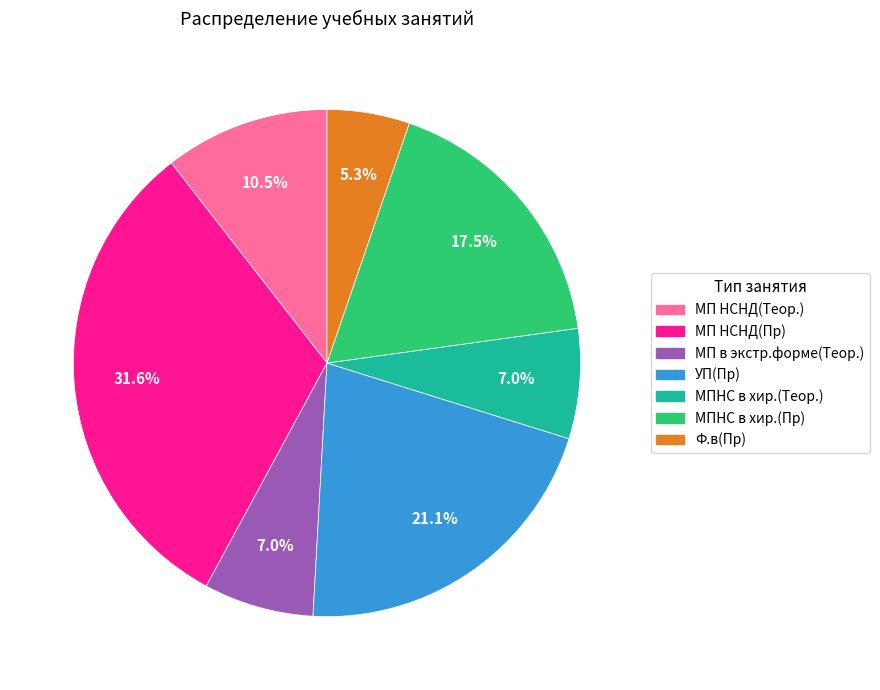

What percentage do МП НСНД(Теор.) and УП(Пр) together represent?

31.6%